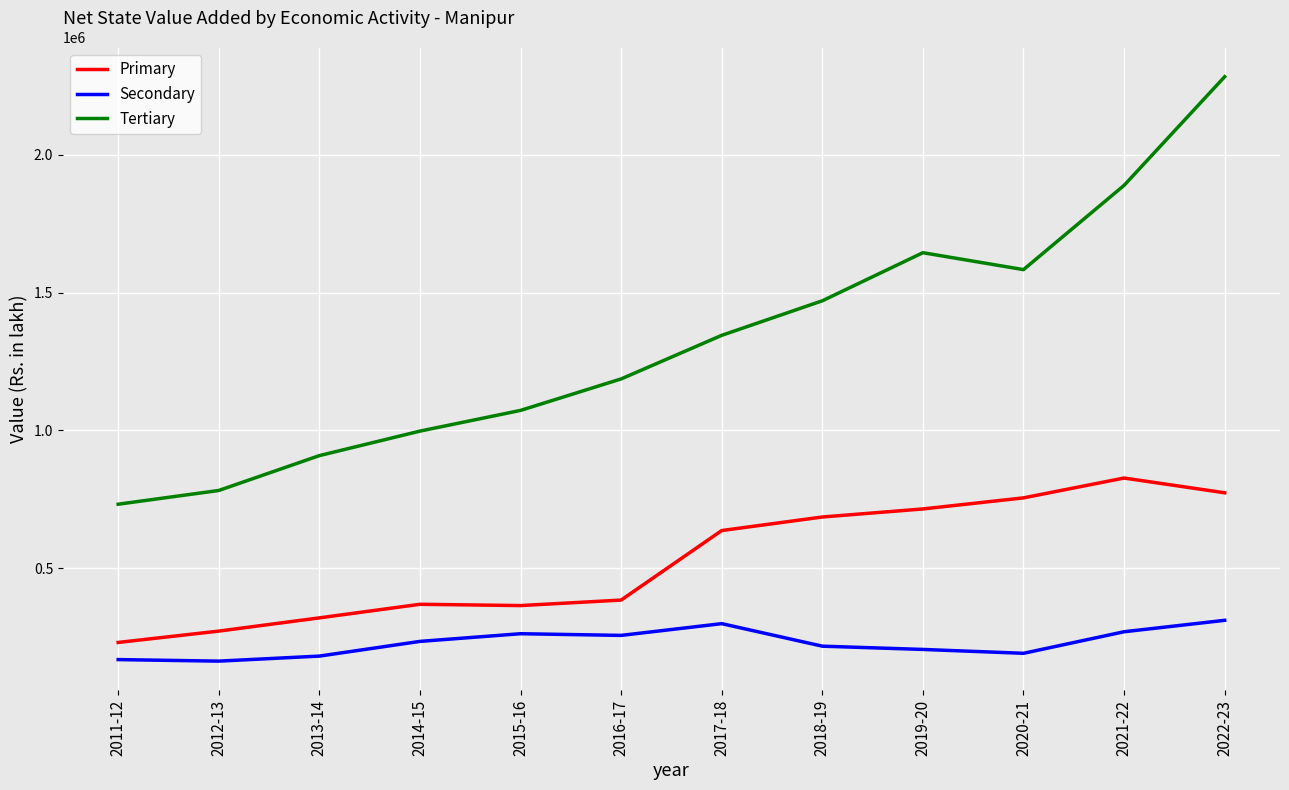

What is the difference between the highest and lowest values at 2016-17?

930562.0